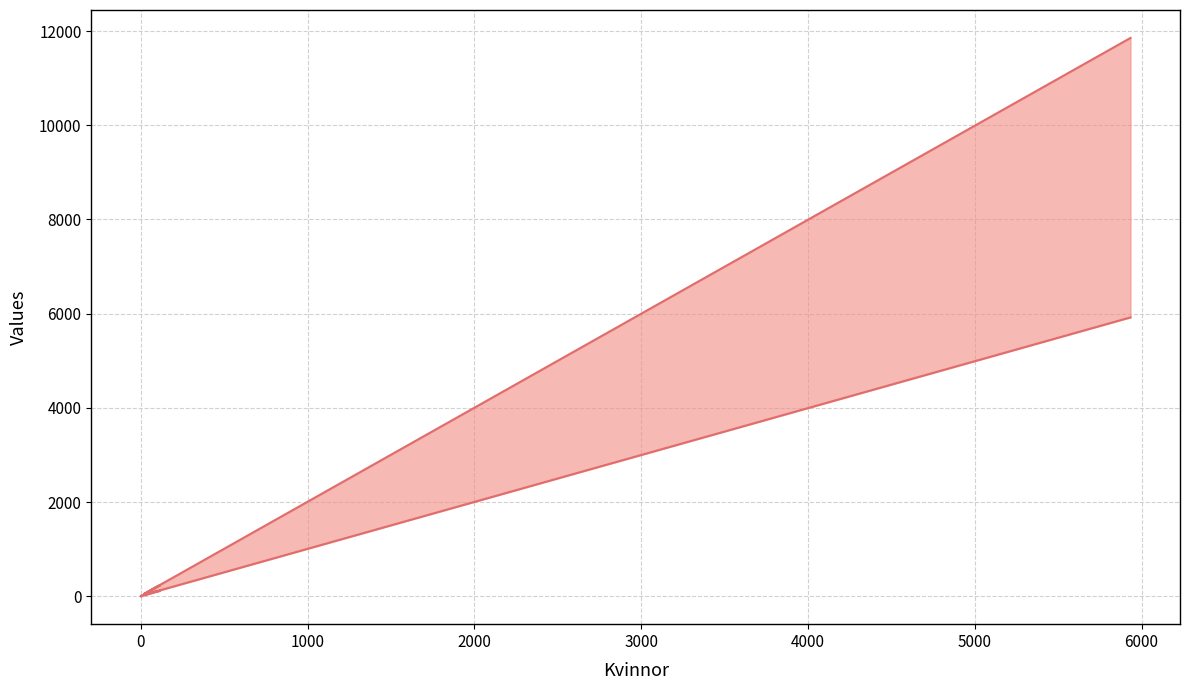

Is it true that Män equals 1191 at −1000?

False